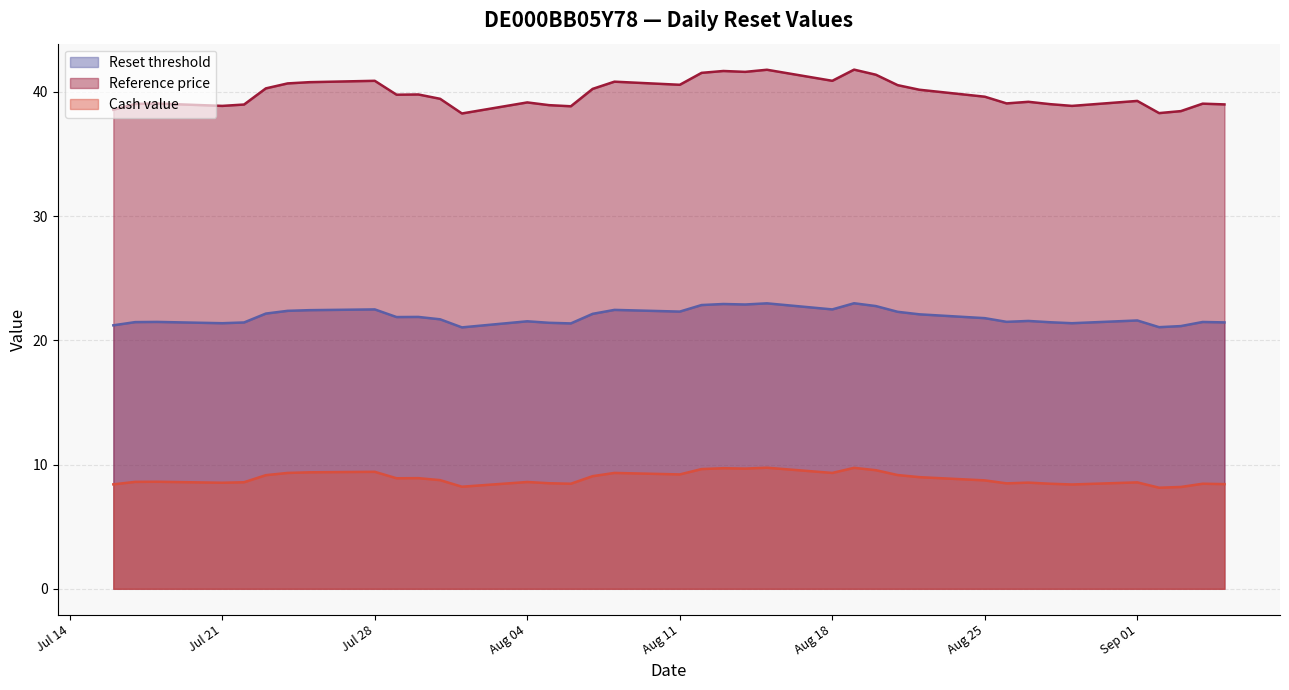

What is the approximate value of Reference price at 2025-07-17?

39.0